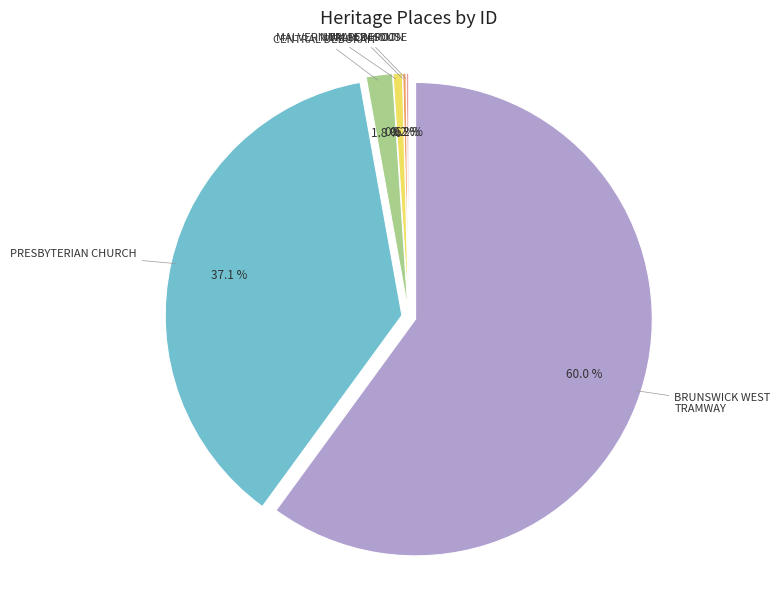

Does any single category account for the majority?

Yes